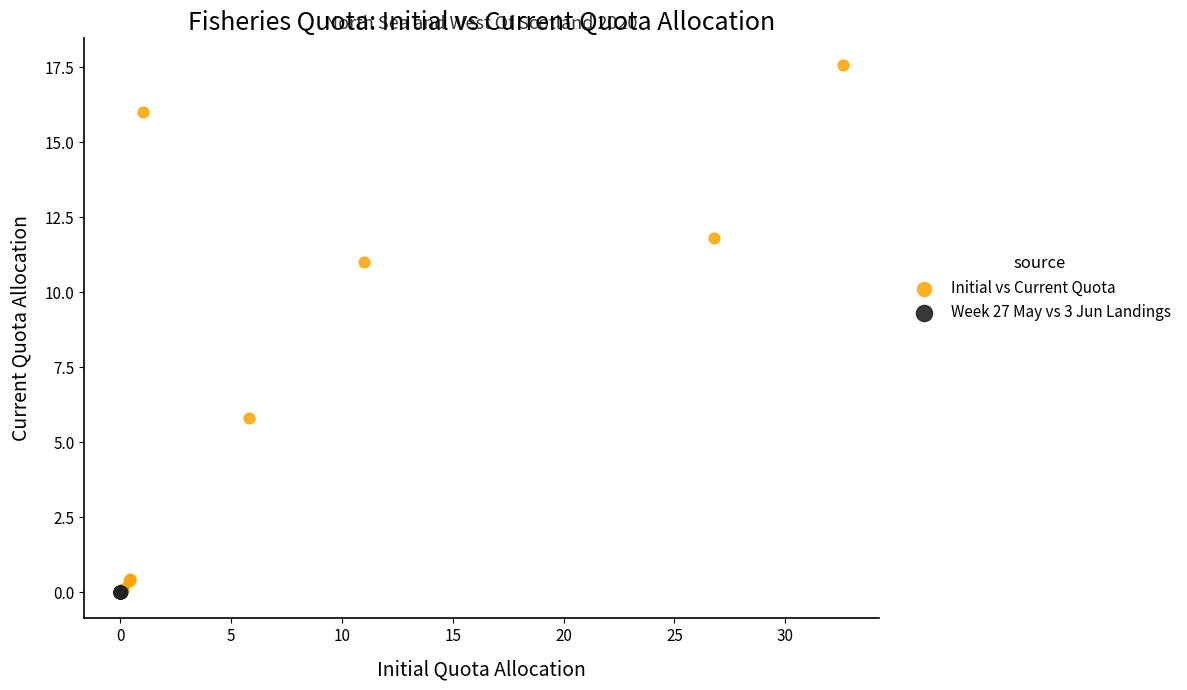

Which series contains the highest Y value?

Initial vs Current Quota